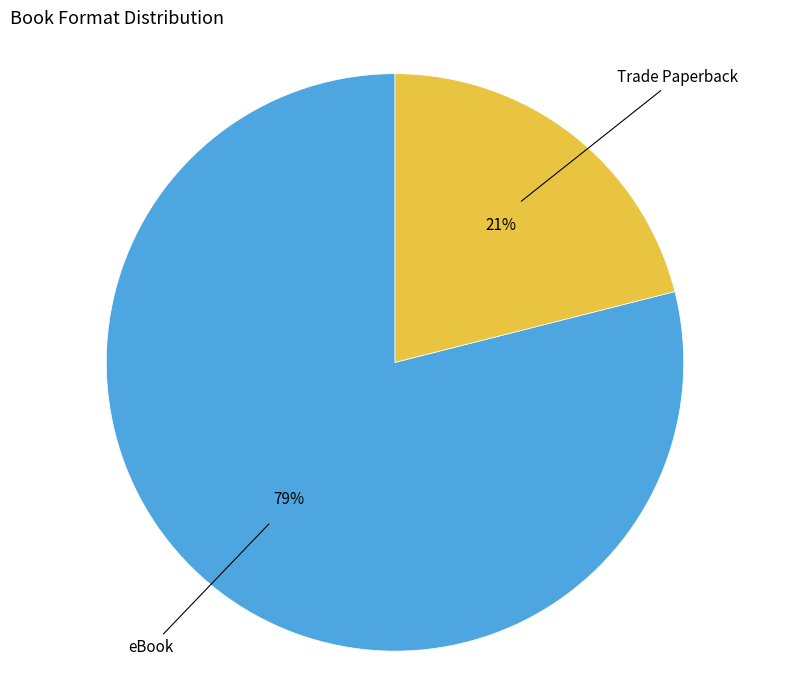

Does any single category account for the majority?

Yes